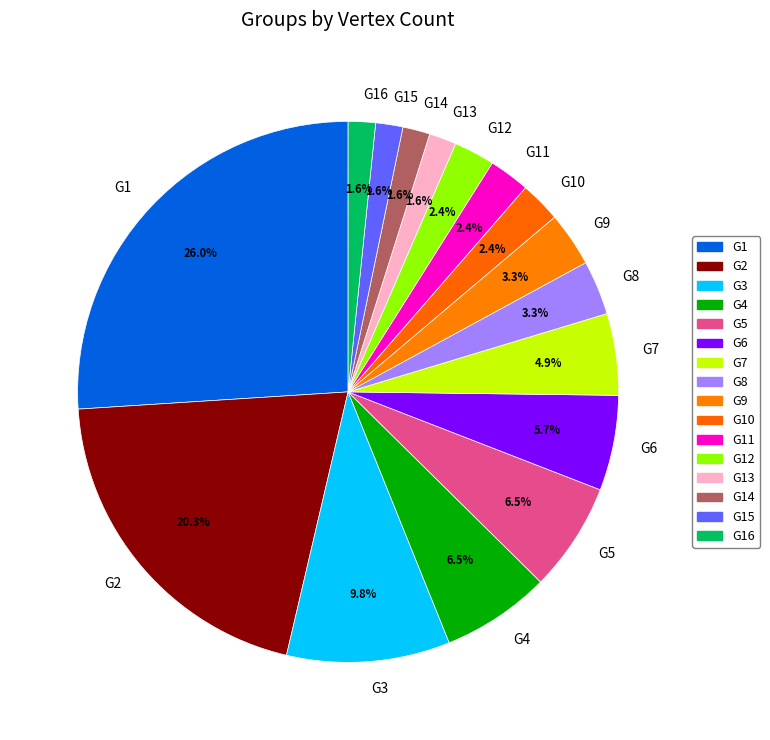

True or false: G8 accounts for 17% of the total.

False